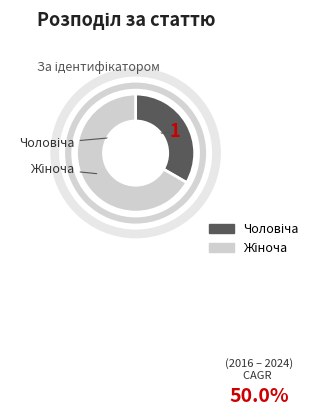

How many slices are in this pie chart?

2